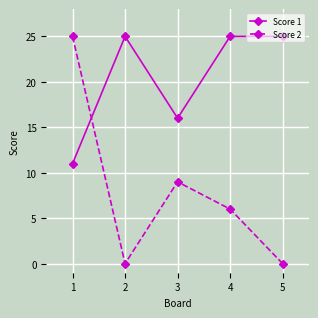

Does the chart display data point markers on the line(s)?

Yes